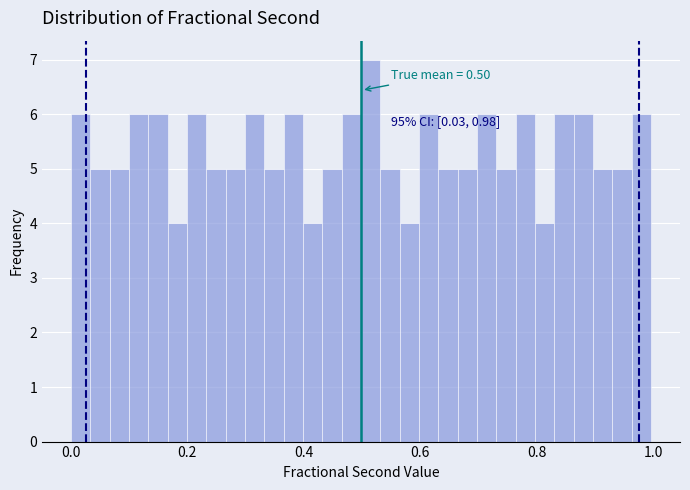

Around what value on the x-axis is the tallest bar? Give the approximate position of its centre, as read against the axis.

0.52